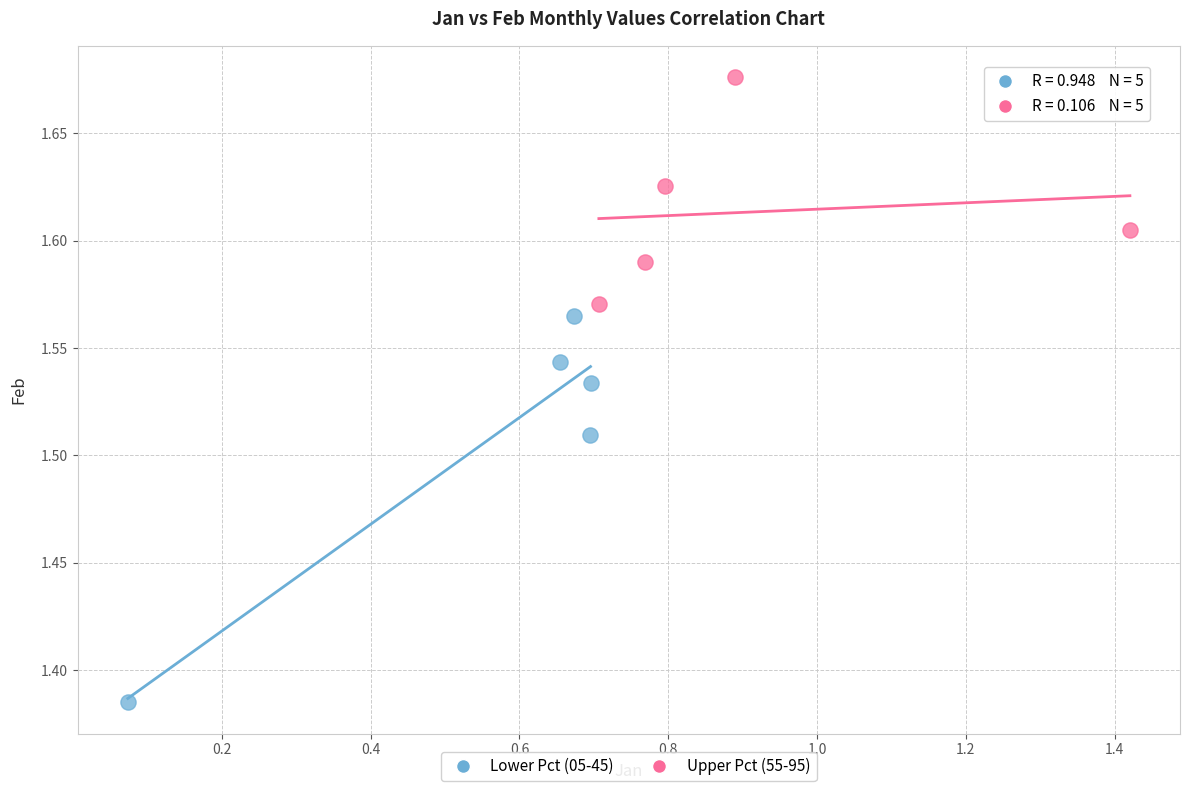

What are all the series names shown in the legend?

Lower Pct (05-45), Upper Pct (55-95)